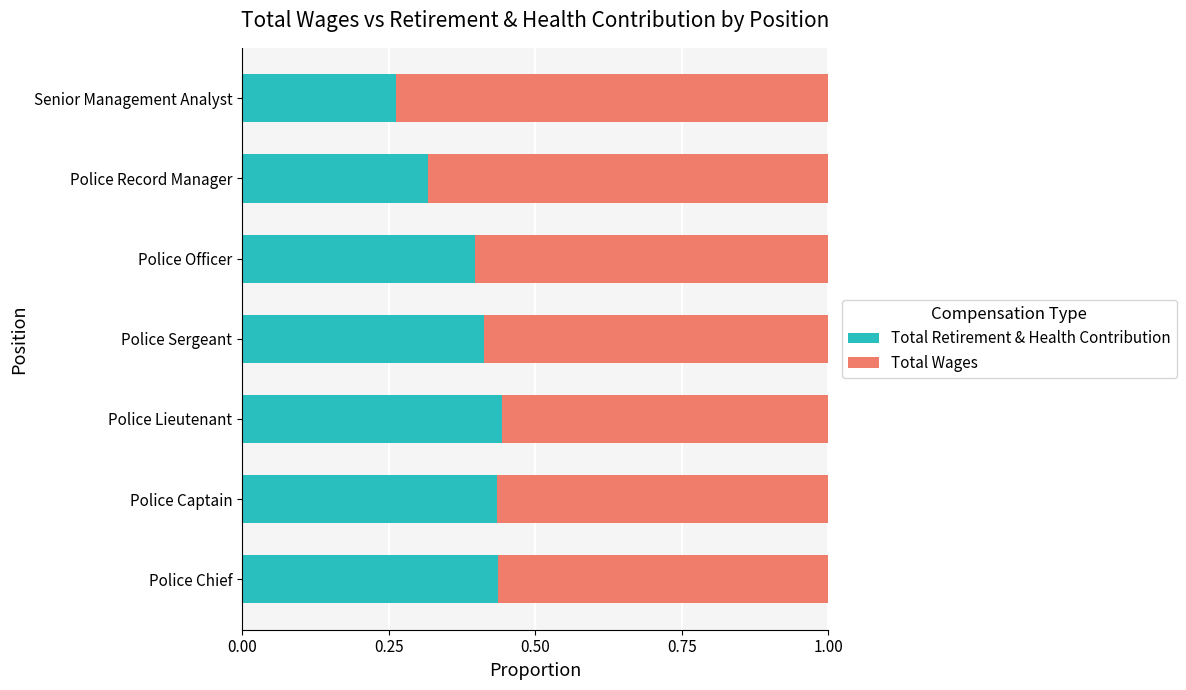

What are all the series names shown in the legend?

Total Retirement & Health Contribution, Total Wages